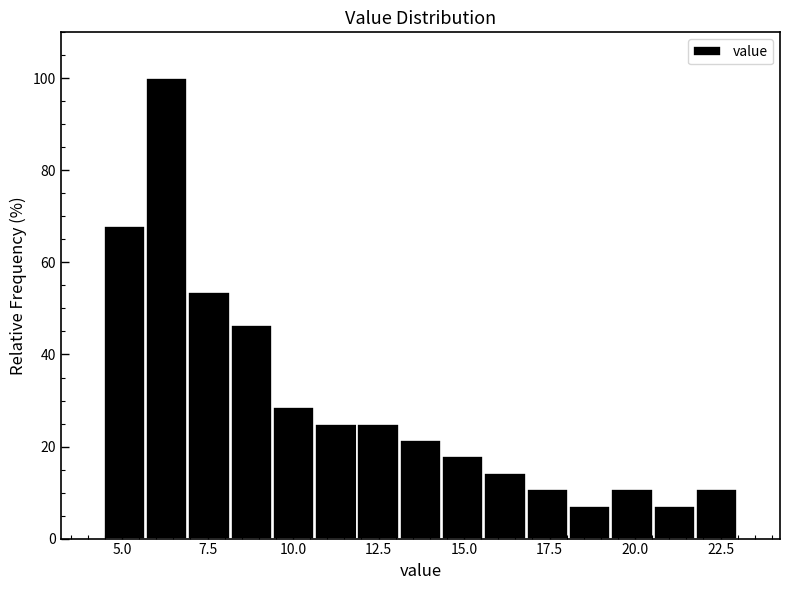

Around what value on the x-axis is the tallest bar? Give the approximate position of its centre, as read against the axis.

6.5